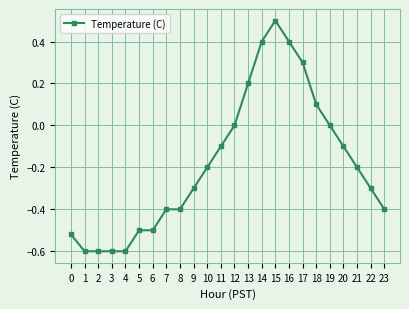

What is the value of the 10th point from the left?

-0.3